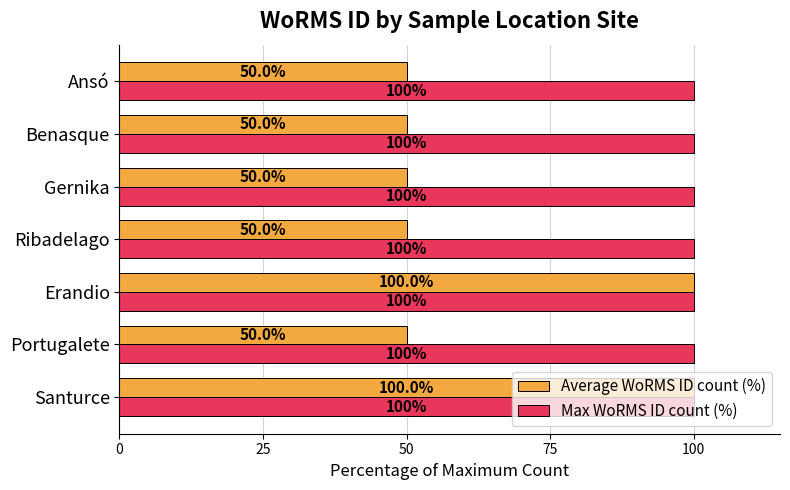

Is it true that Max WoRMS ID count (%) equals 172 at Gernika?

False